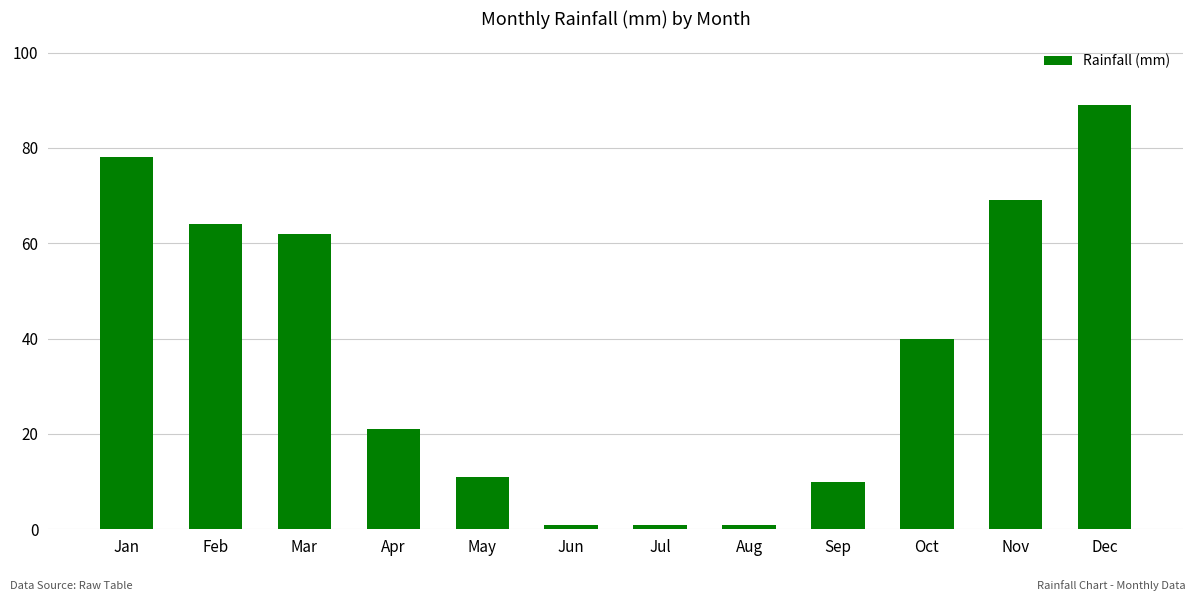

Where is the data nearest to the value 45?

Oct